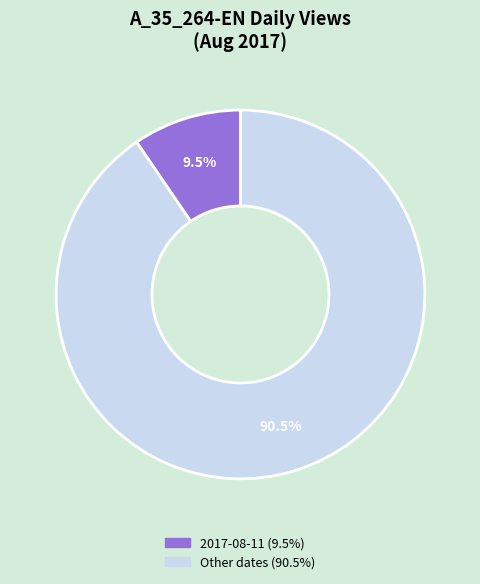

Does any single category account for the majority?

Yes